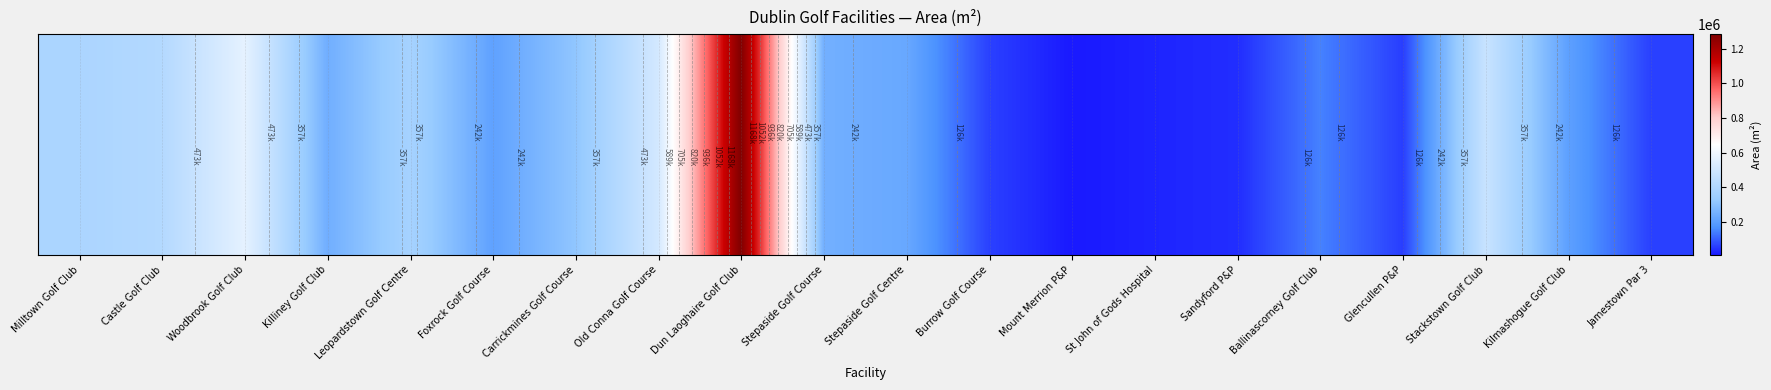

What is the sum of all values?

5848664.4